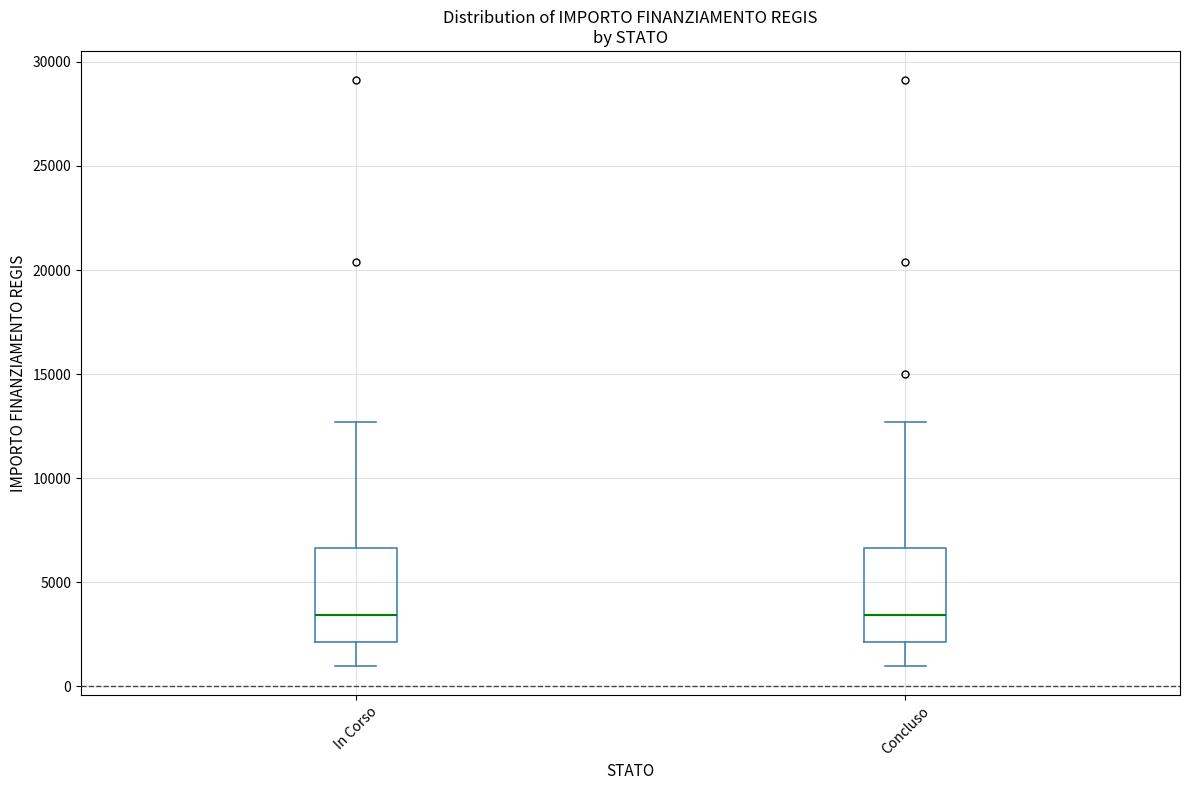

Reading left to right, transcribe this box plot: for each box, give where its median line is, the range the box spans, and where its two whiskers end, as read against the y-axis. The values are not printed on the chart, so give them approximately, as read against the axis.

In Corso: median 3500, box 2000 to 6500, whiskers 1000 to 12500
Concluso: median 3500, box 2000 to 6500, whiskers 1000 to 12500